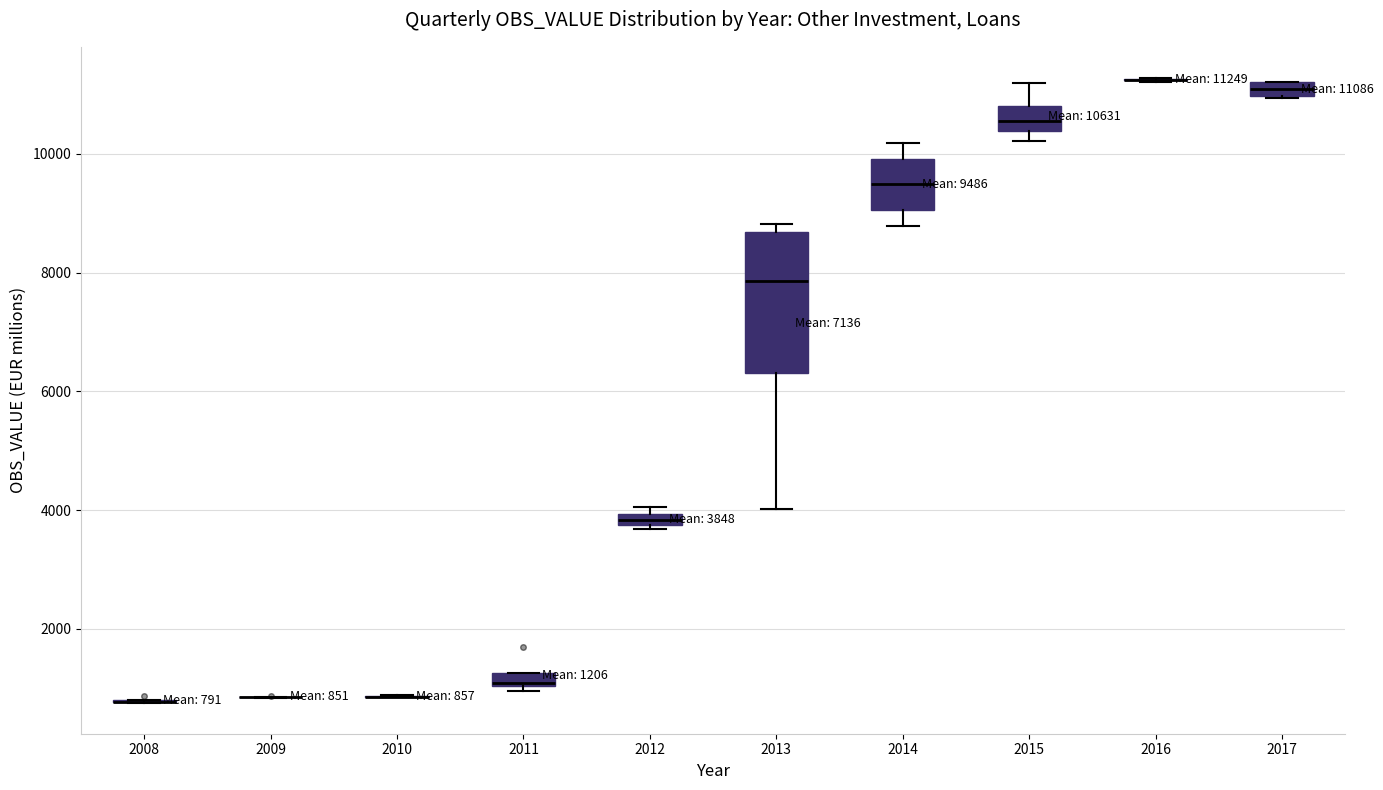

Comparing the boxes themselves (not the whiskers), which one is the tallest?

2013